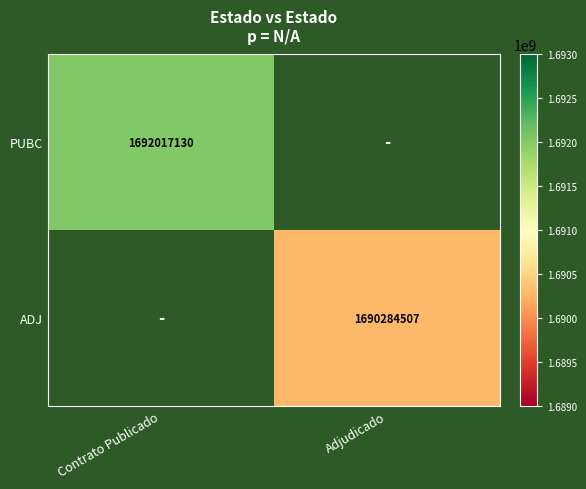

The value of PUBC at Contrato Publicado is 1692017130. True or false?

True